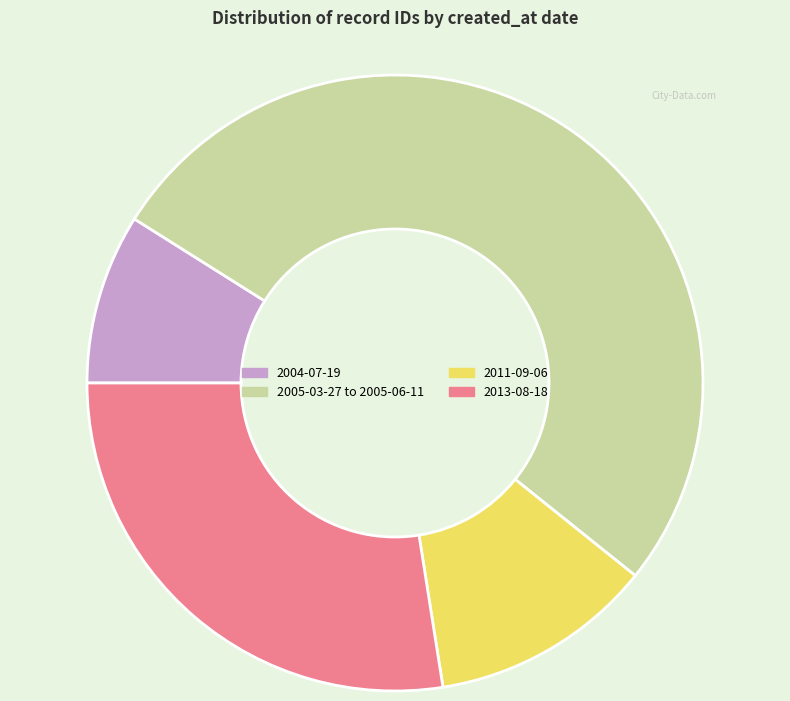

The 2011-09-06 slice represents 26% of the pie. True or false?

False